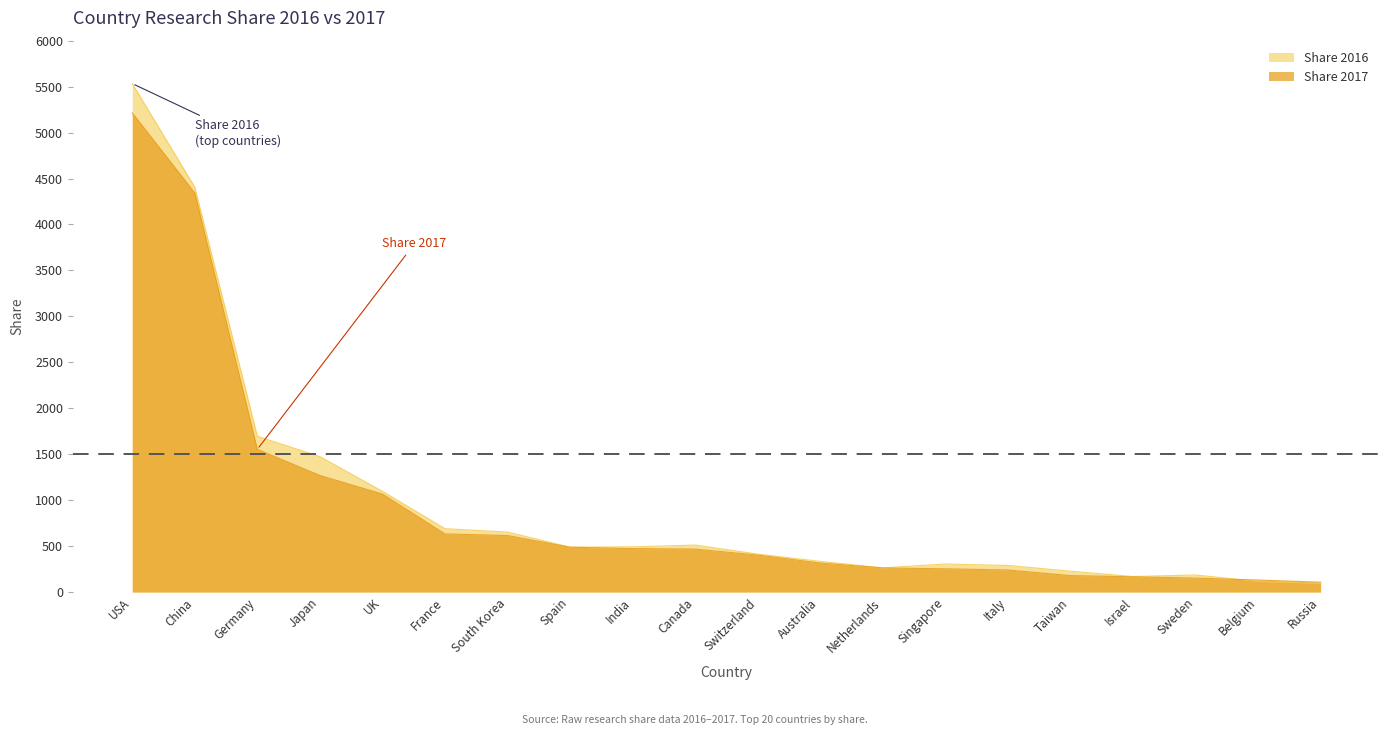

What are all the series names shown in the legend?

Share 2016, Share 2017